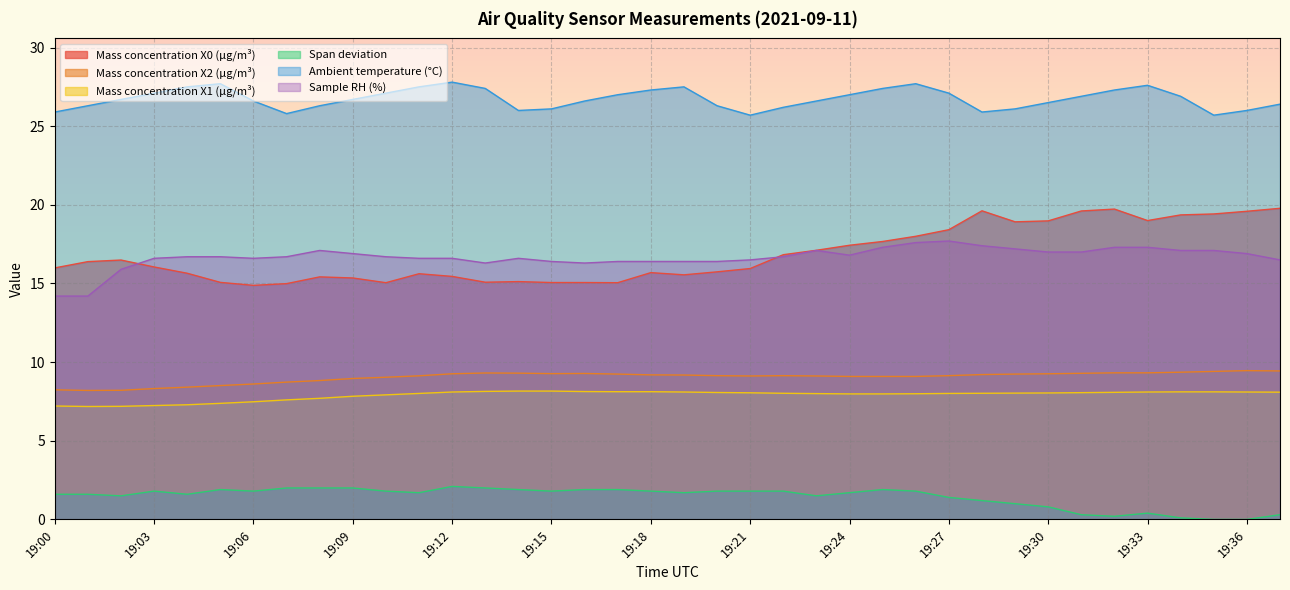

How many lines are shown in the chart?

6